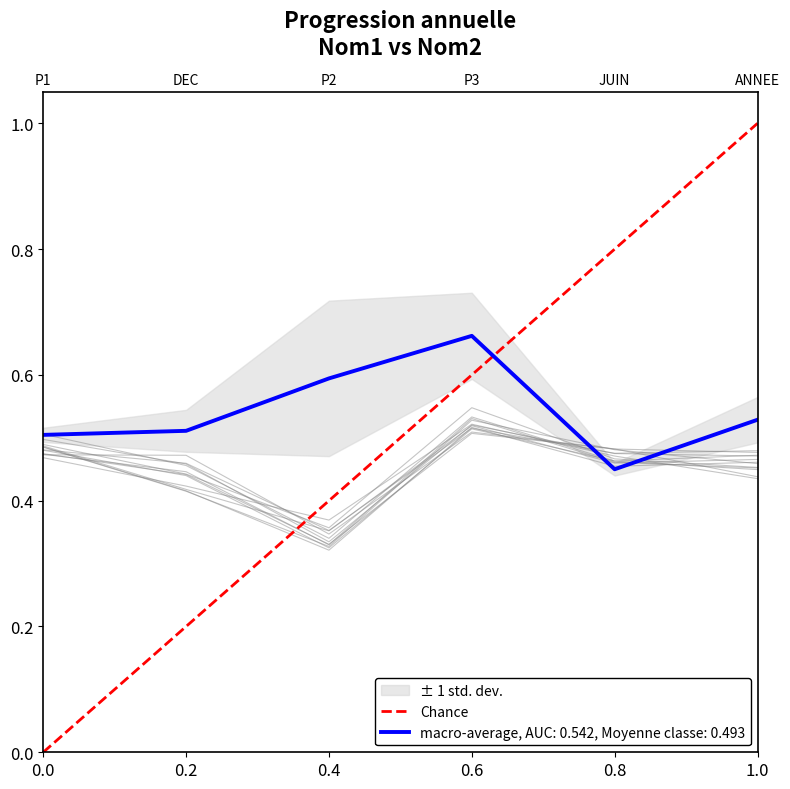

What position from the left is 0.2?

2